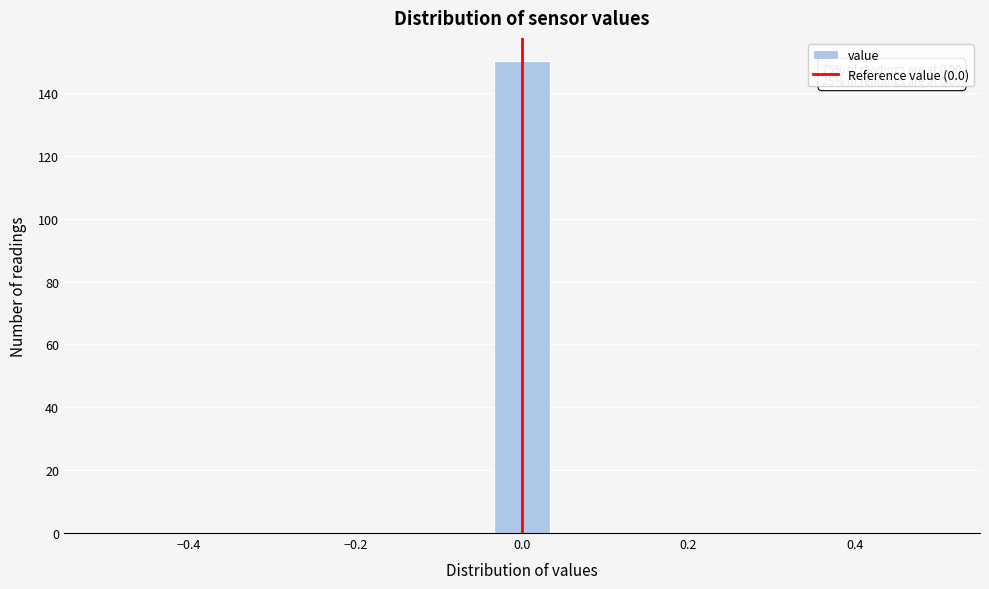

Read against the x-axis, roughly where is the centre of the tallest bar?

0.00